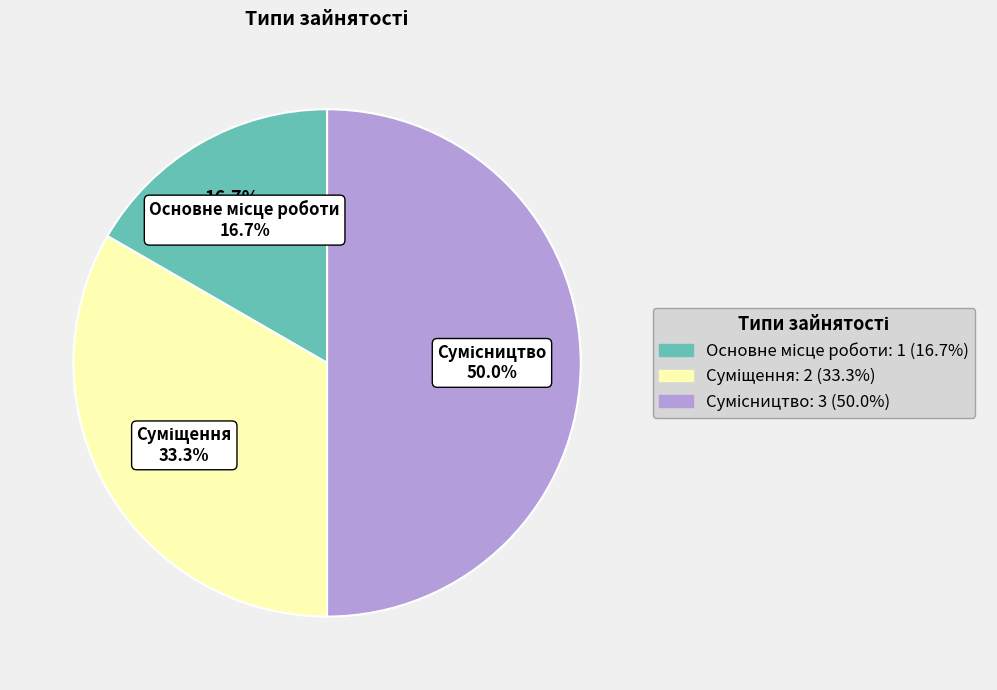

Is there a majority slice in this chart?

No